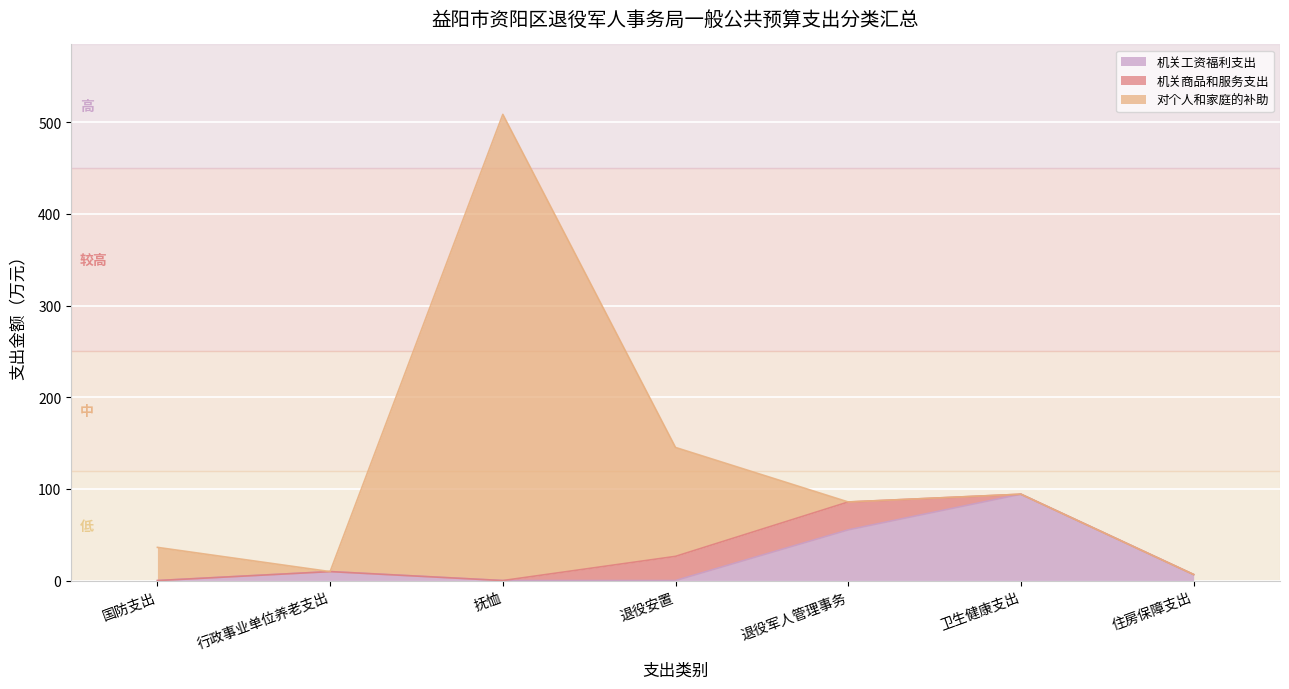

At 国防支出, list the series in order from largest to smallest.

对个人和家庭的补助, 机关工资福利支出, 机关商品和服务支出